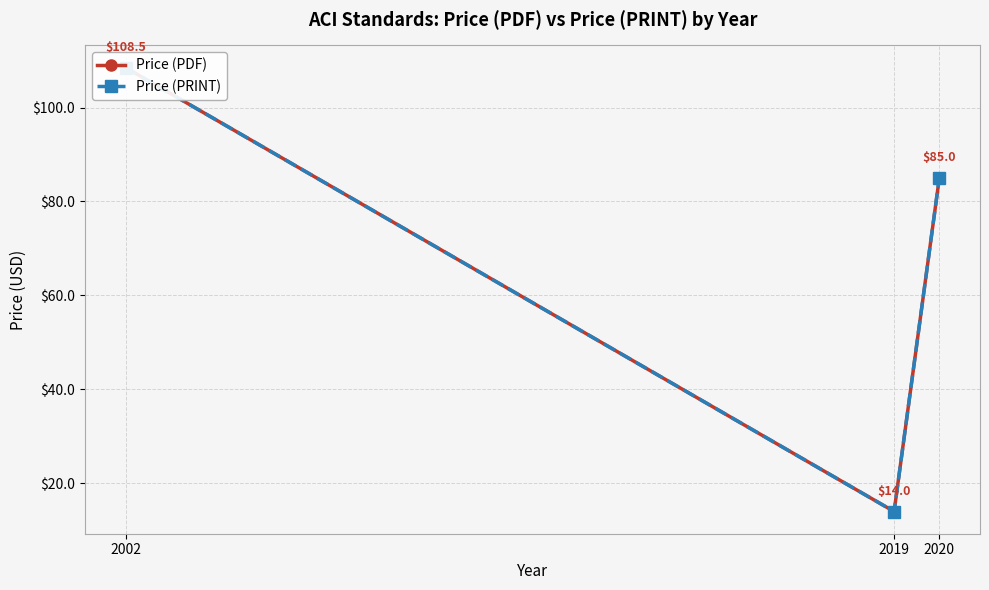

What is the value of the Price (PRINT) point at the 2nd from the left?

14.0